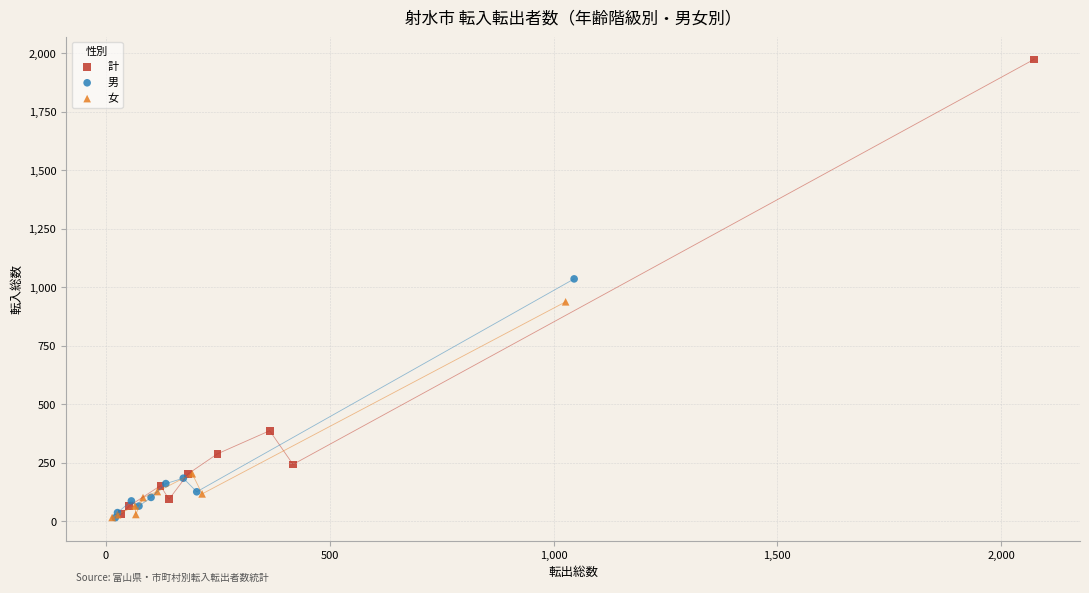

Which series reaches the maximum Y coordinate?

計